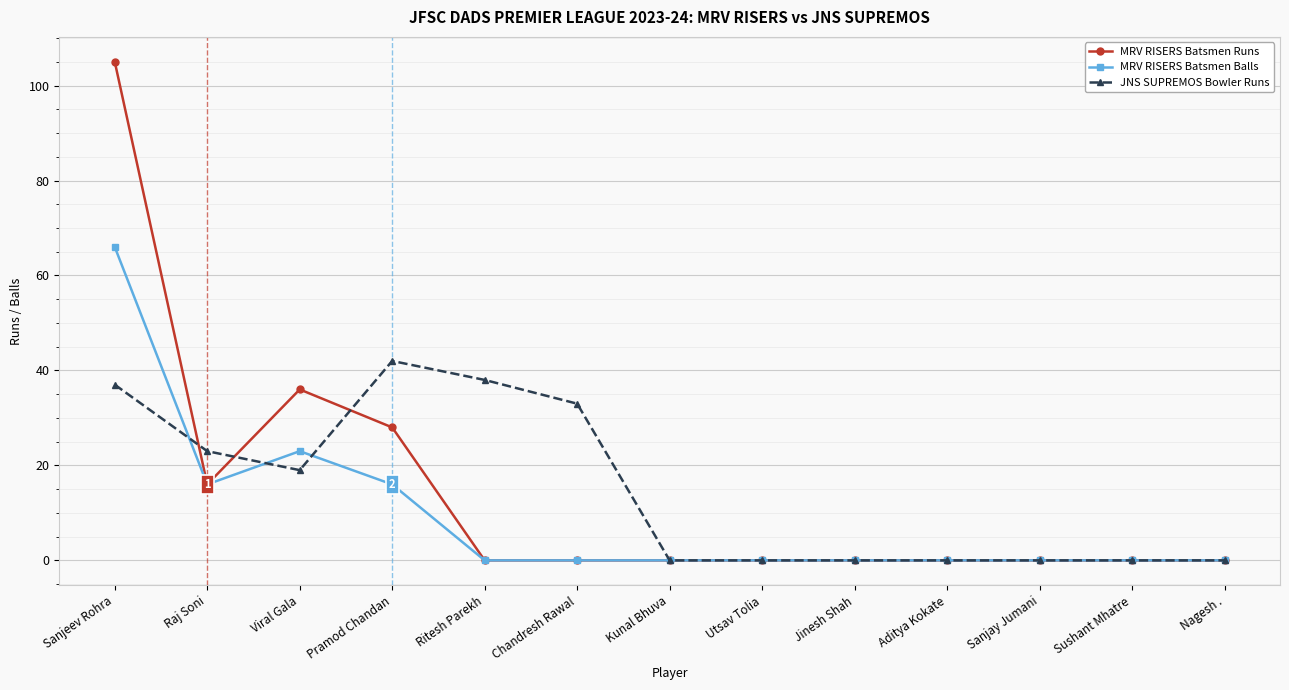

Reading left to right, transcribe all the data shown in this chart.

MRV RISERS Batsmen Runs: 105	16	36	28	0	0	0	0	0	0	0	0	0
MRV RISERS Batsmen Balls: 66	16	23	16	0	0	0	0	0	0	0	0	0
JNS SUPREMOS Bowler Runs: 37	23	19	42	38	33	0	0	0	0	0	0	0